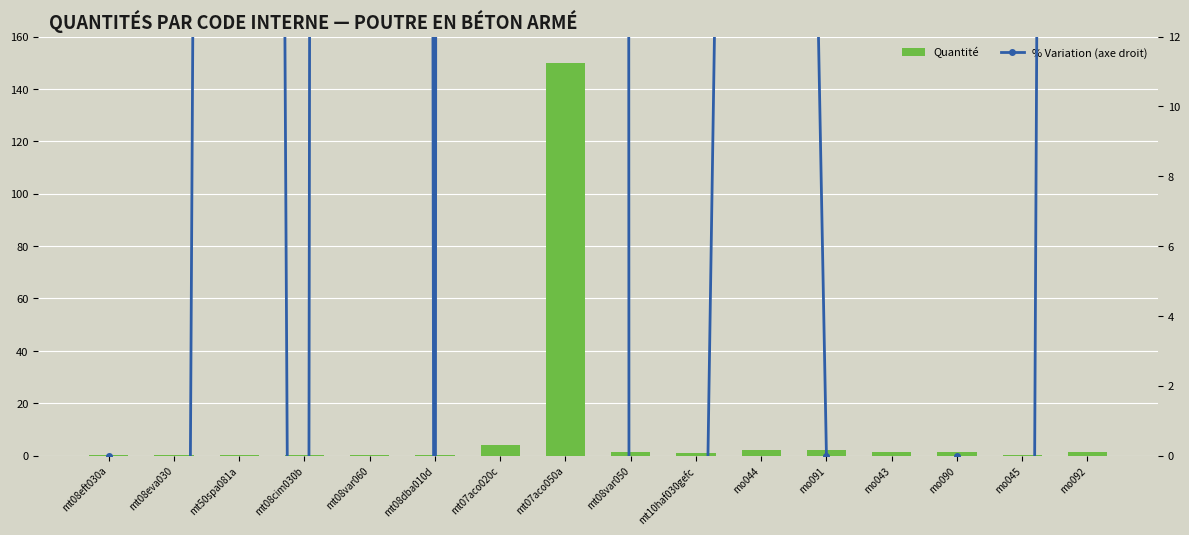

Is the value of Quantité at mt07aco050a greater than the value of % Variation (axe droit) at mt07aco050a?

No